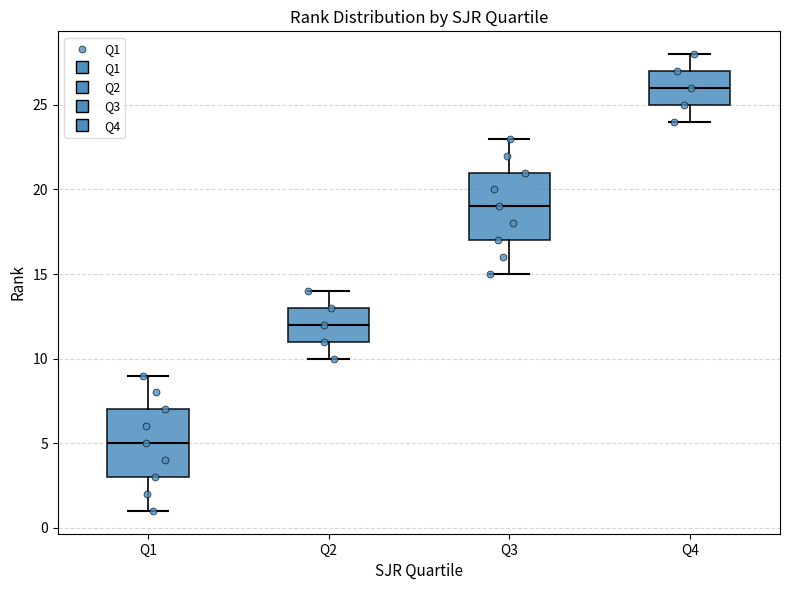

Where is the lower edge of the box for Q3 on the y-axis? The values are not printed on the chart, so give them approximately, as read against the axis.

17